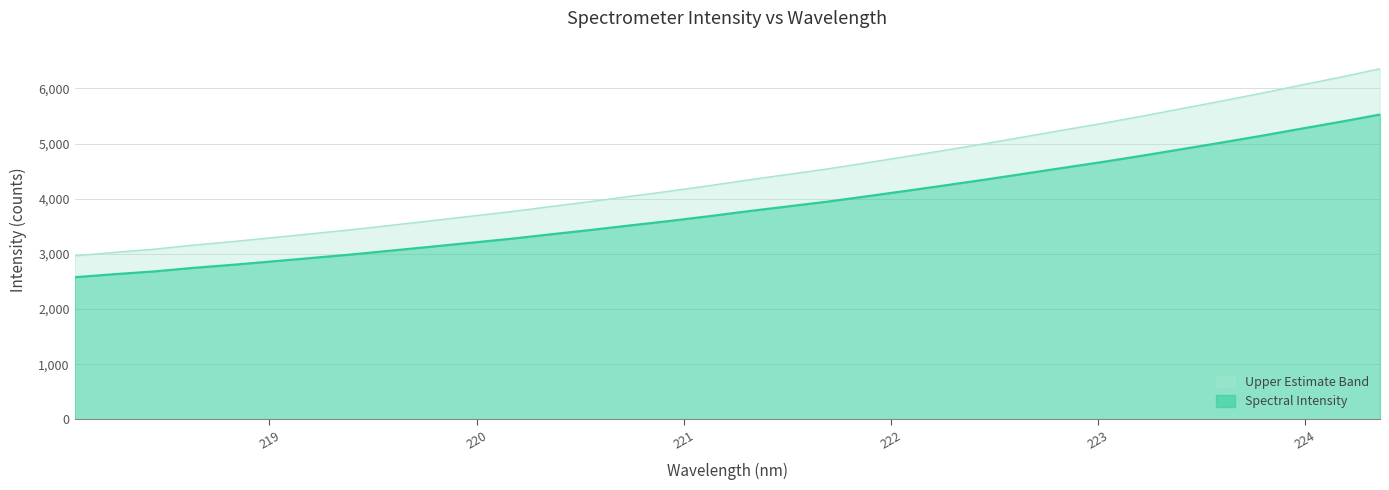

Rank the categories by value from lowest to highest.

218.0596, 218.2508, 218.442, 218.6332, 218.8244, 219.0156, 219.2067, 219.3979, 219.589, 219.7801, 219.9712, 220.1623, 220.3533, 220.5444, 220.7354, 220.9264, 221.1174, 221.3083, 221.4993, 221.6902, 221.8812, 222.0721, 222.263, 222.4538, 222.6447, 222.8355, 223.0264, 223.2172, 223.408, 223.5987, 223.7895, 223.9802, 224.1709, 224.3616